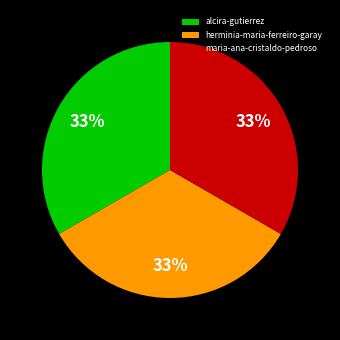

Does alcira-gutierrez account for over 50% of the chart?

No